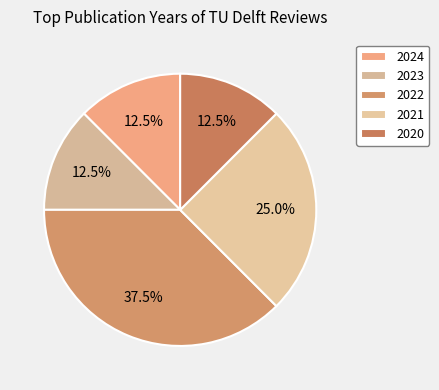

True or false: 2020 accounts for 6% of the total.

False